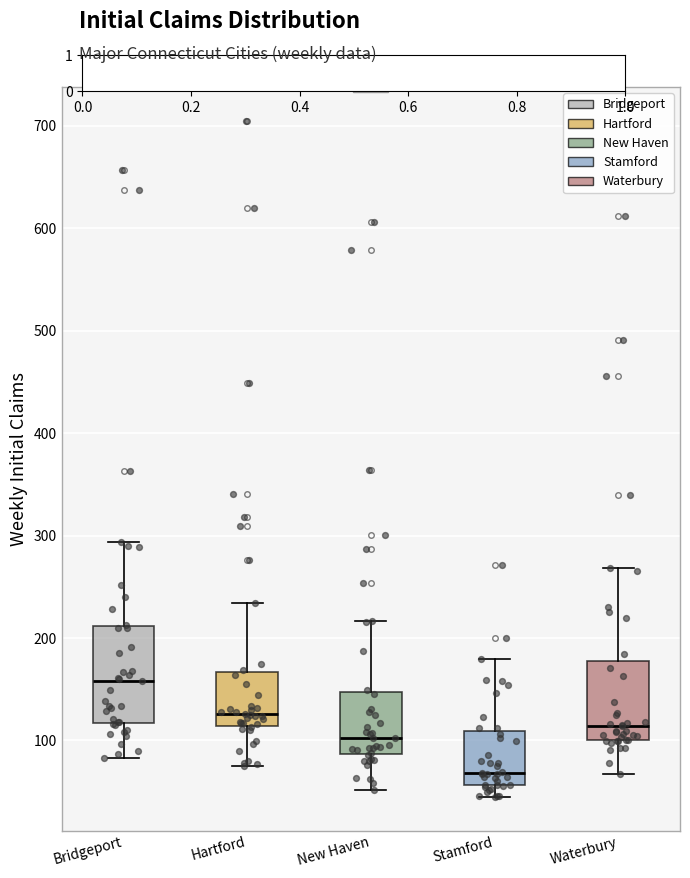

Which box has the highest median line?

Bridgeport